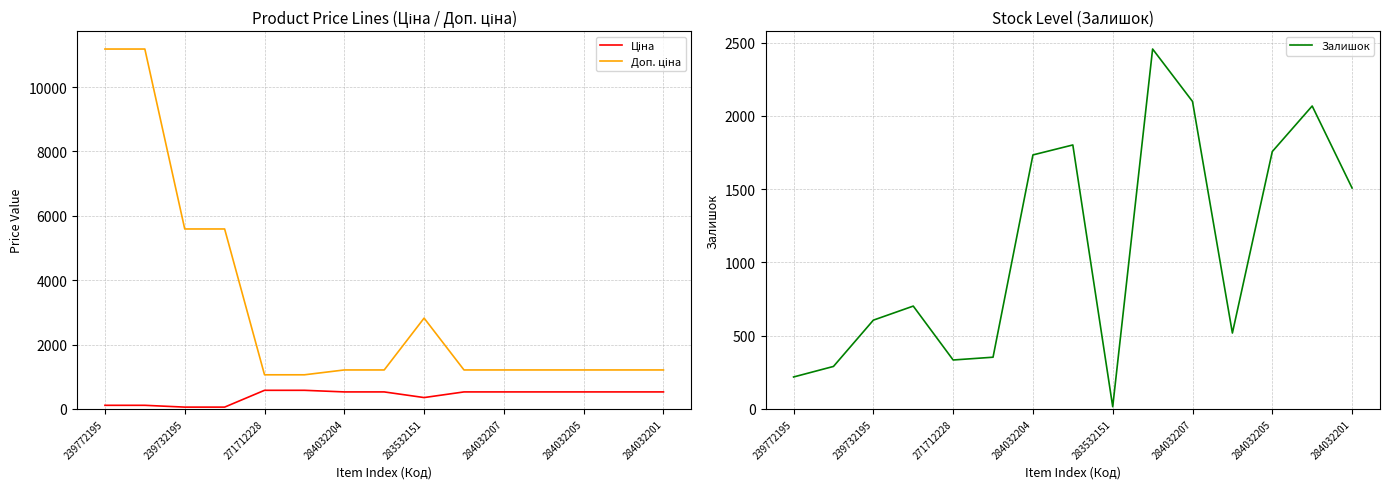

At which label does Залишок reach its minimum?

283532151